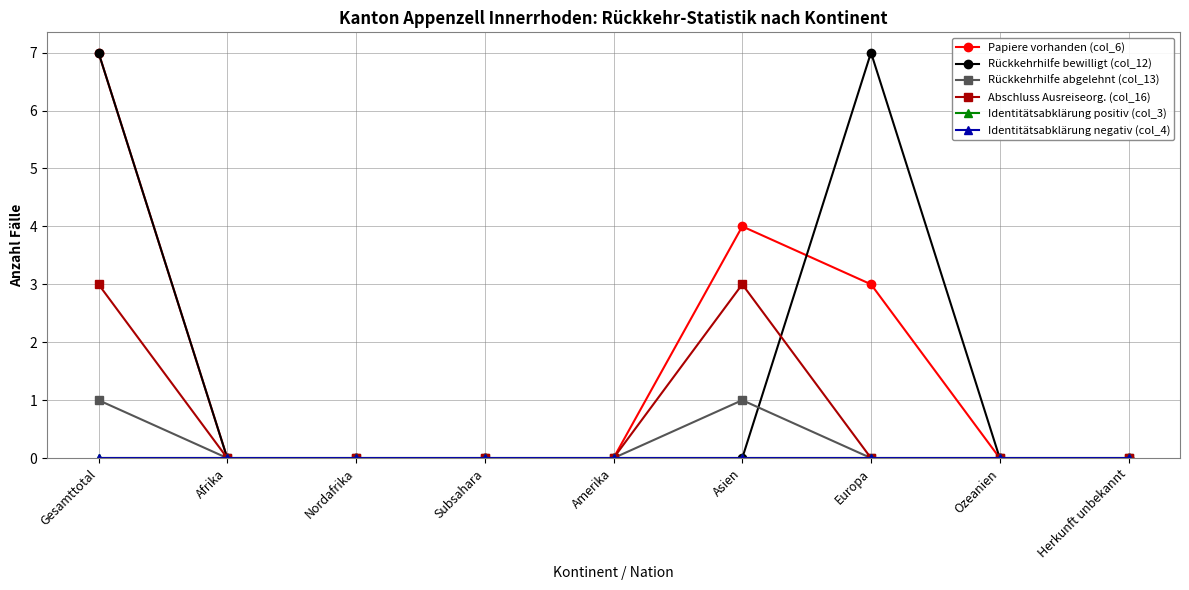

What are all the series names shown in the legend?

Papiere vorhanden (col_6), Rückkehrhilfe bewilligt (col_12), Rückkehrhilfe abgelehnt (col_13), Abschluss Ausreiseorg. (col_16), Identitätsabklärung positiv (col_3), Identitätsabklärung negativ (col_4)